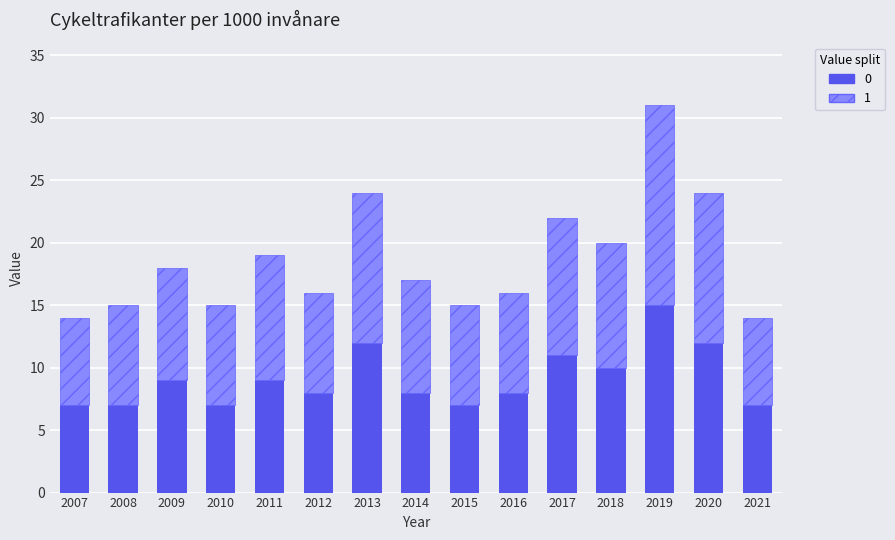

What are all the series names shown in the legend?

0, 1